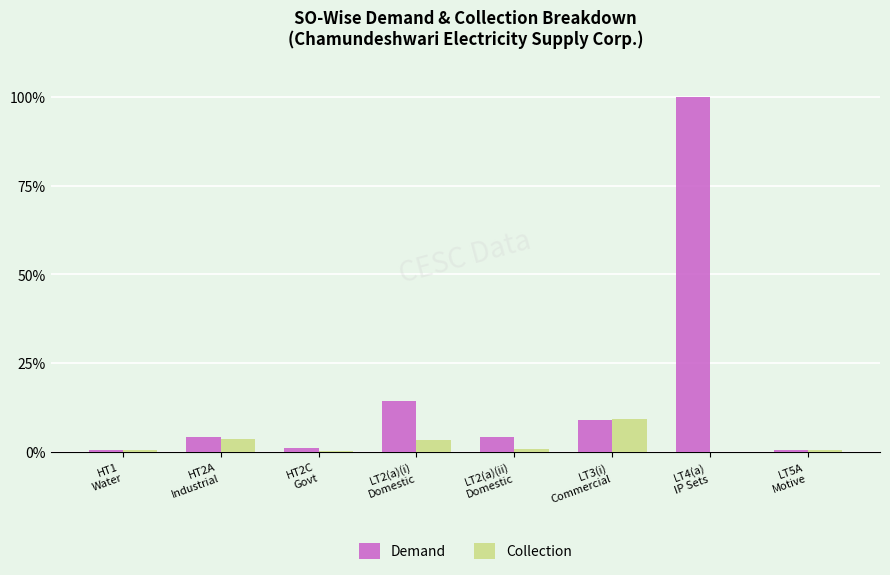

Which series has the largest total across all categories?

Demand